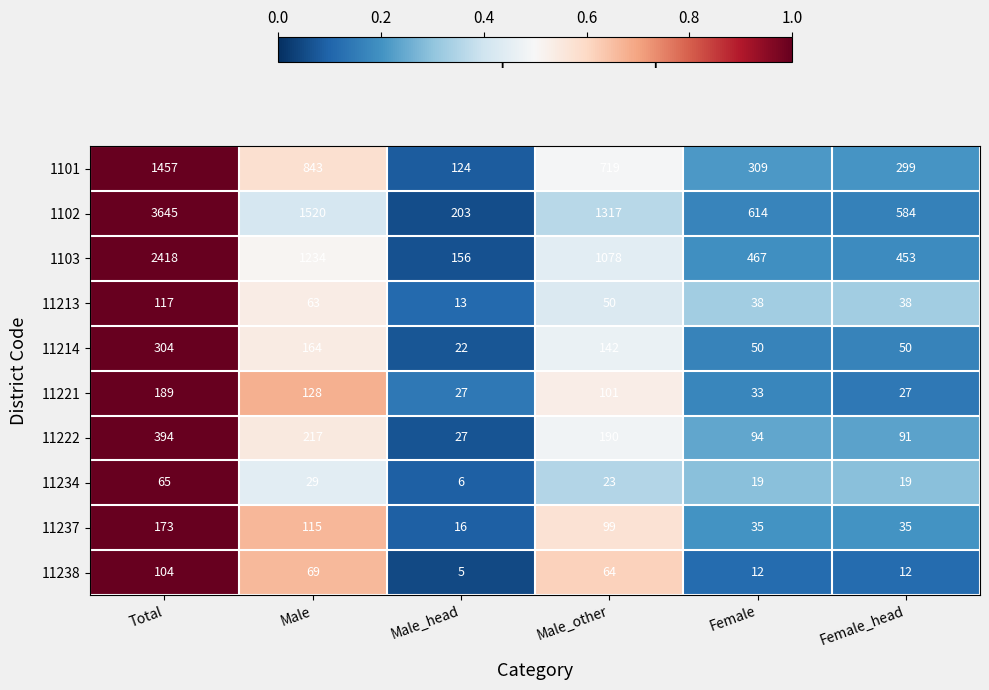

Which series has the largest range (max minus min)?

1102